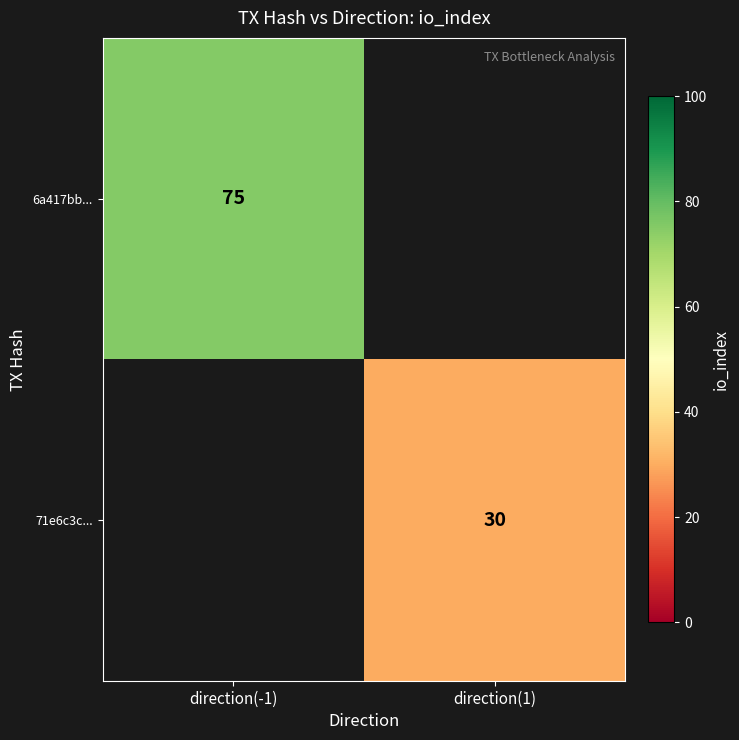

Is it true that 6a417bb... equals 75 at direction(-1)?

True